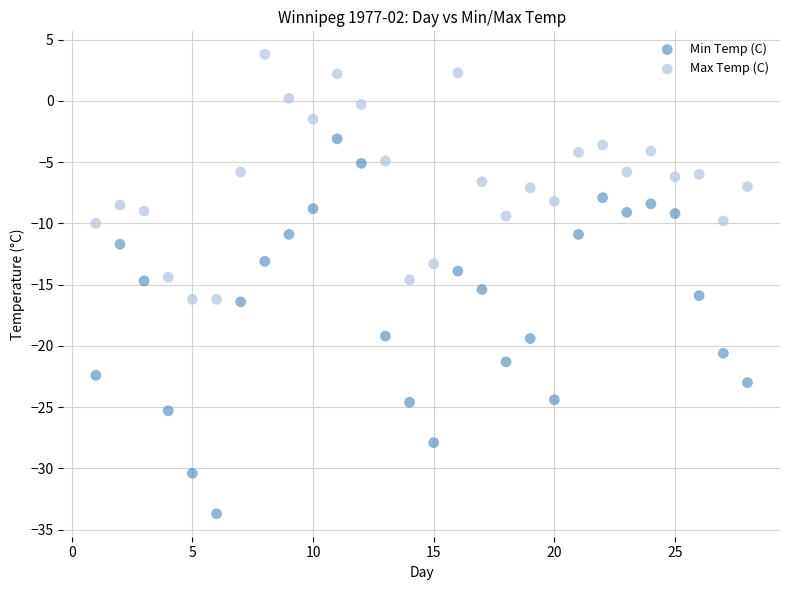

Across all data points, what is the range of X values (max minus min)?

27.0